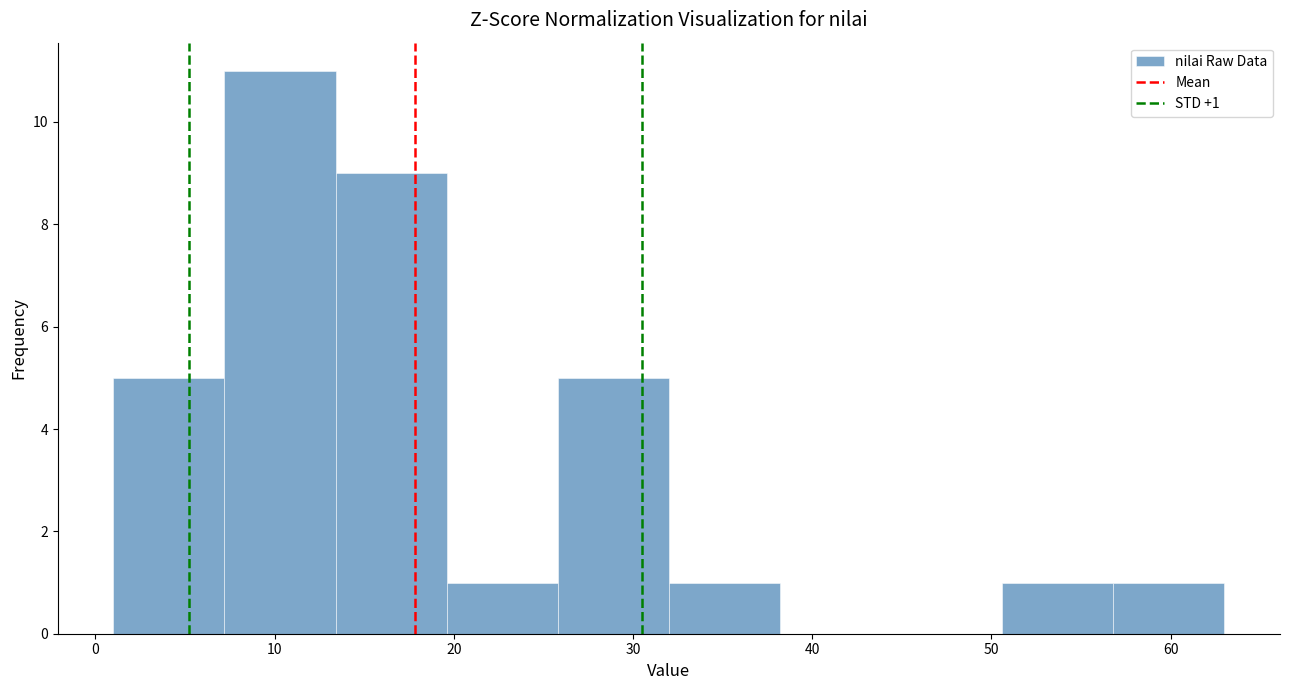

Which range on the x-axis has the tallest bar?

7.2 to 13.4